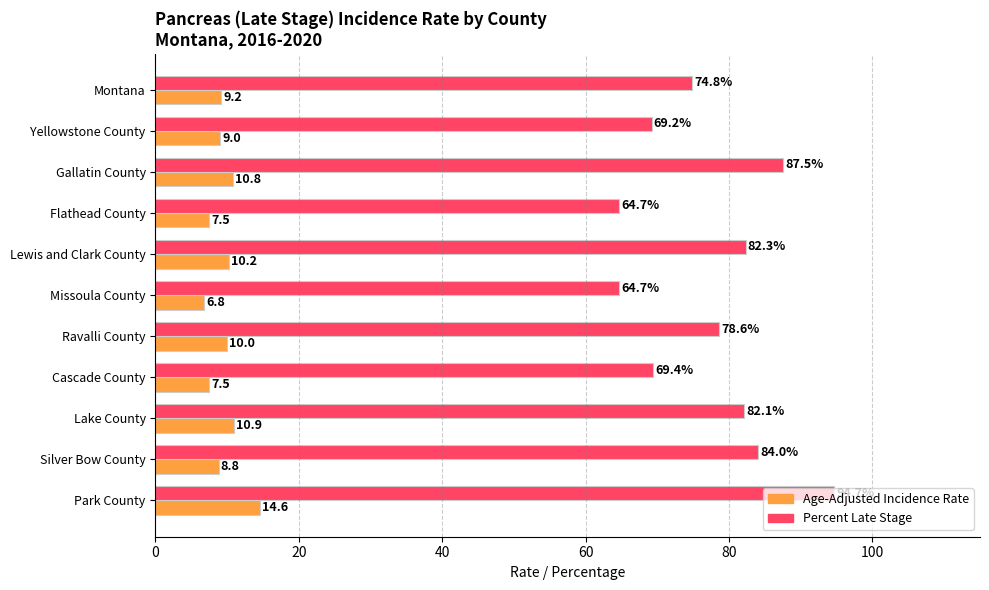

Rank the series by their maximum value, from lowest to highest.

Age-Adjusted Incidence Rate, Percent Late Stage